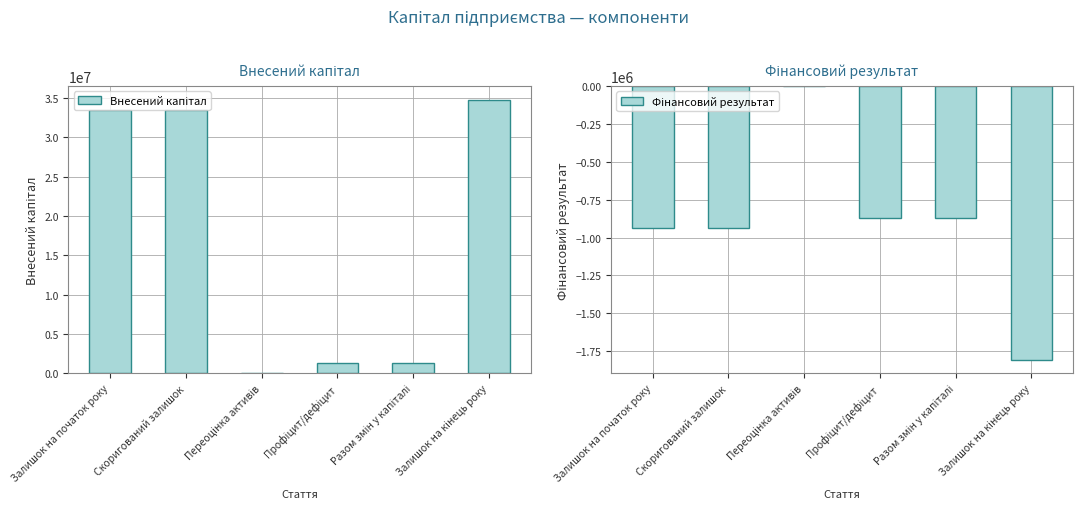

What is the smallest value displayed?

-1806244